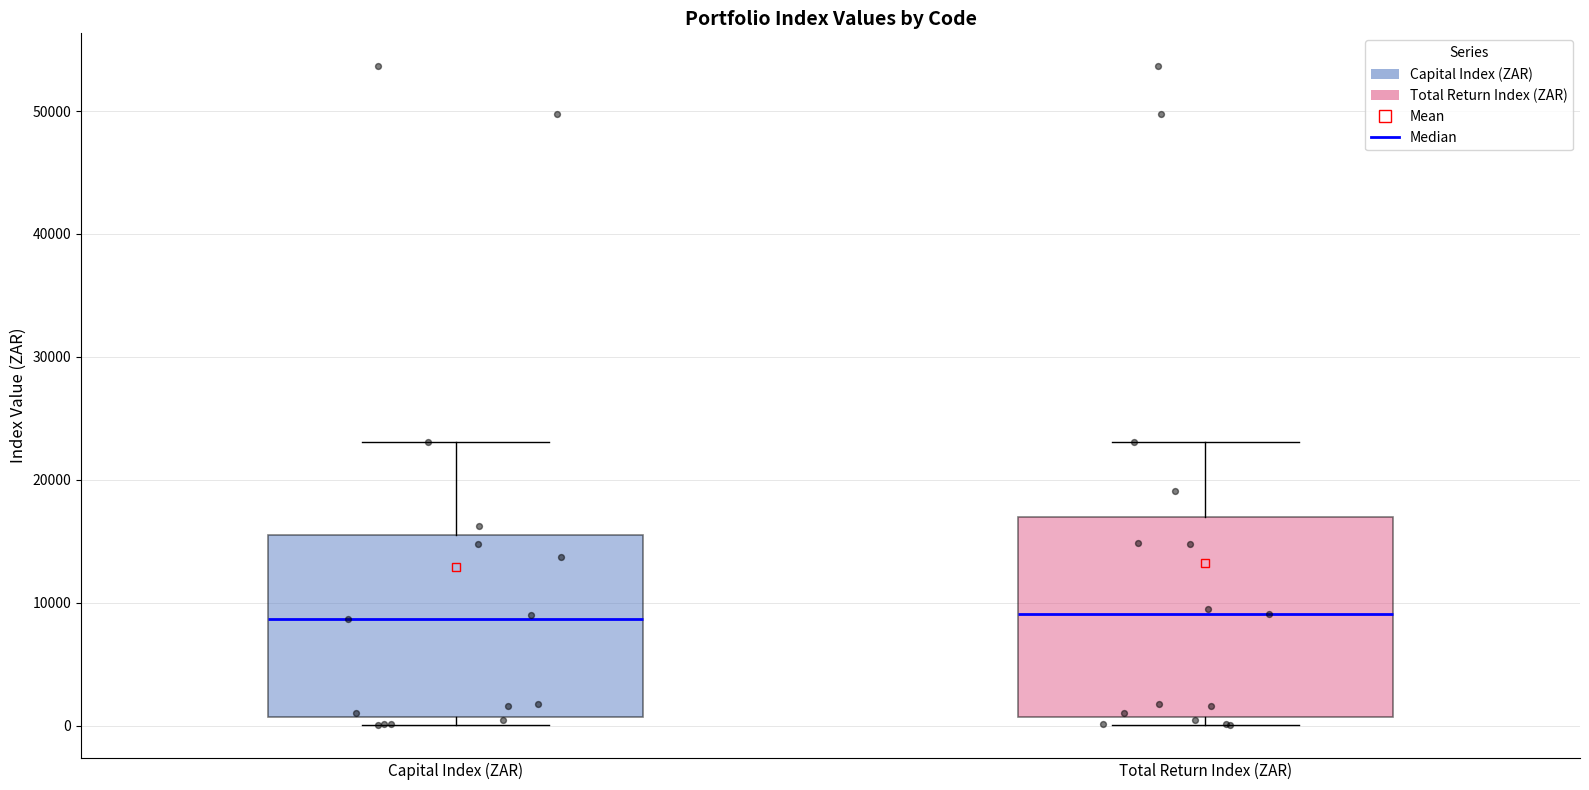

Reading left to right, read every box against the y-axis: the position of its median line, the range the box covers, and the ends of its whiskers. The values are not printed on the chart, so give them approximately, as read against the axis.

Capital Index (ZAR): median 9000, box 1000 to 15000, whiskers 0 to 23000
Total Return Index (ZAR): median 9000, box 1000 to 17000, whiskers 0 to 23000